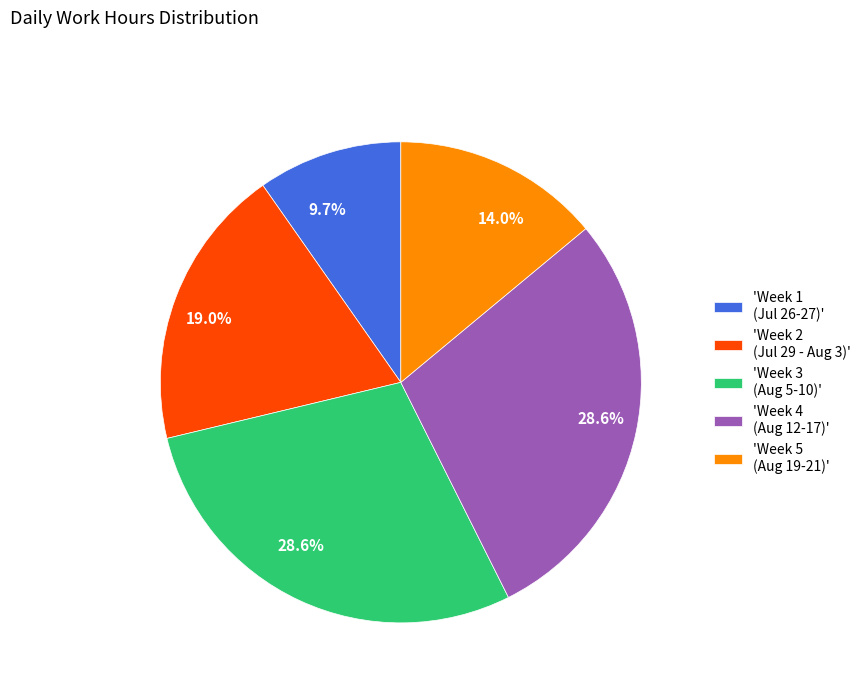

Which category has the smallest portion of the pie?

'Week 1 (Jul 26-27)'